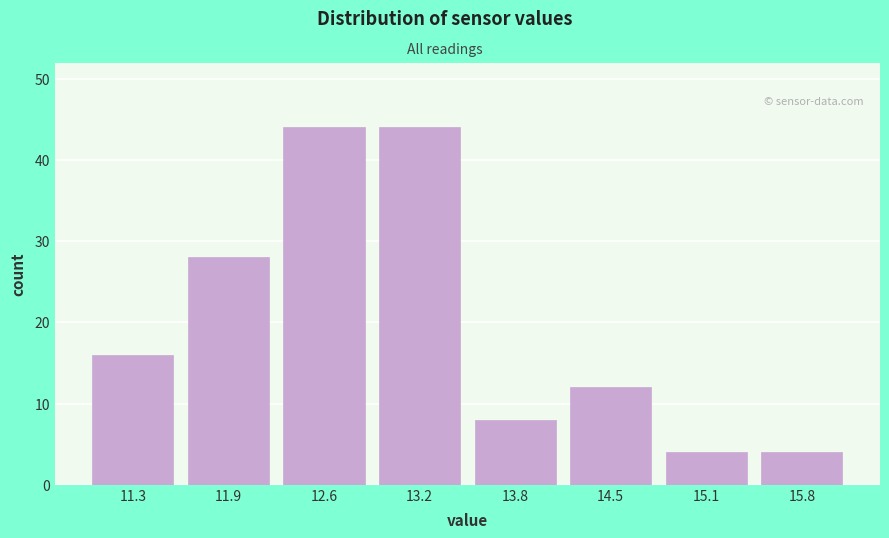

Reading left to right, extract all data points from this chart.

16	28	44	44	8	12	4	4